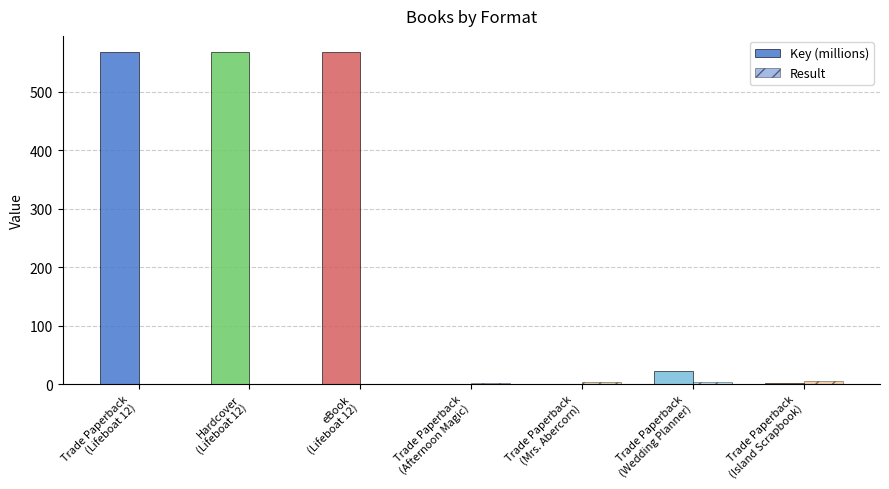

How many series are shown in this chart?

2